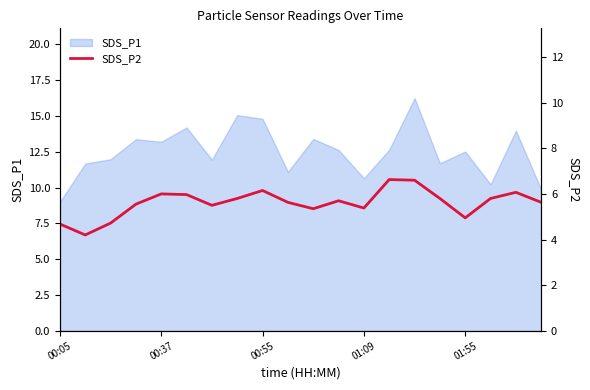

How many data points does each series have?

20